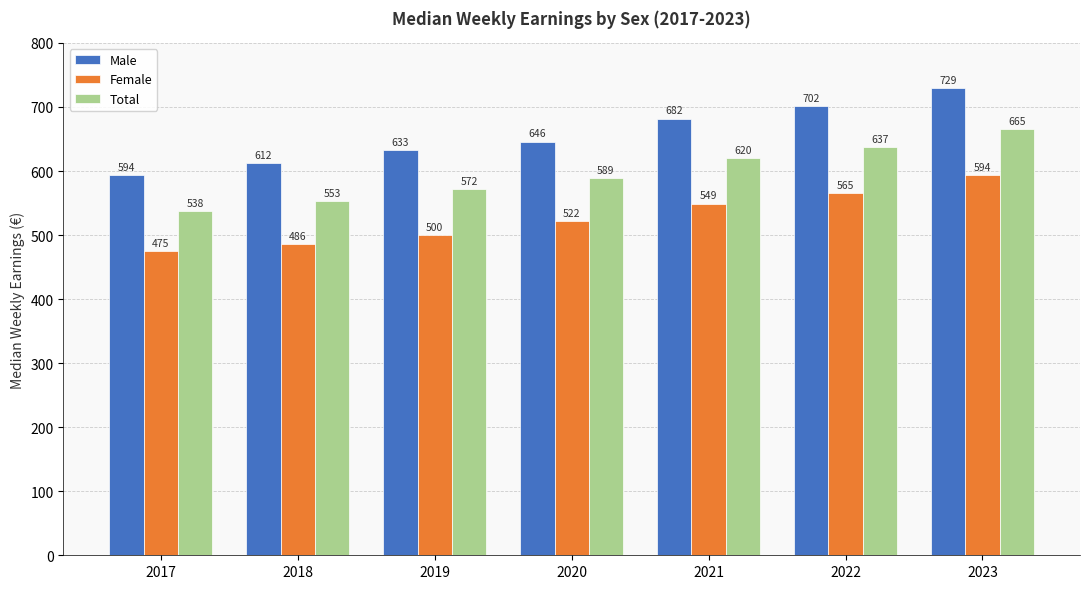

How many values in the Female series are below 522?

3